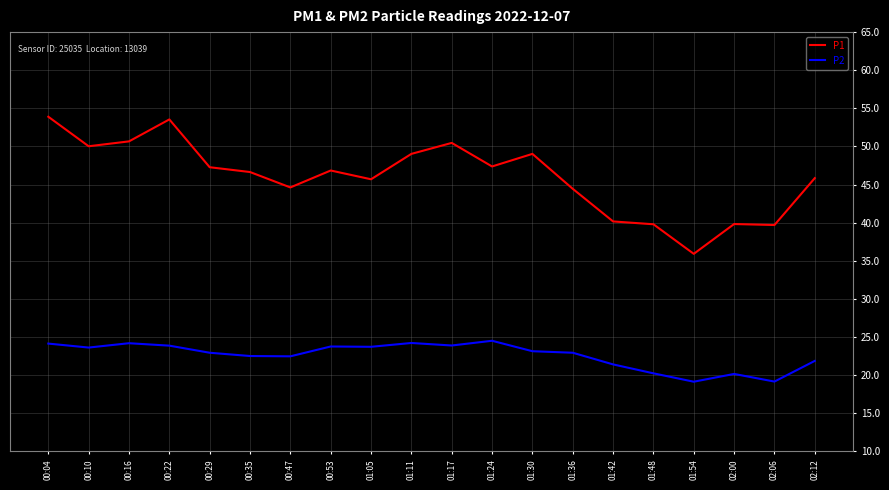

What is the maximum value shown in the chart?

53.9